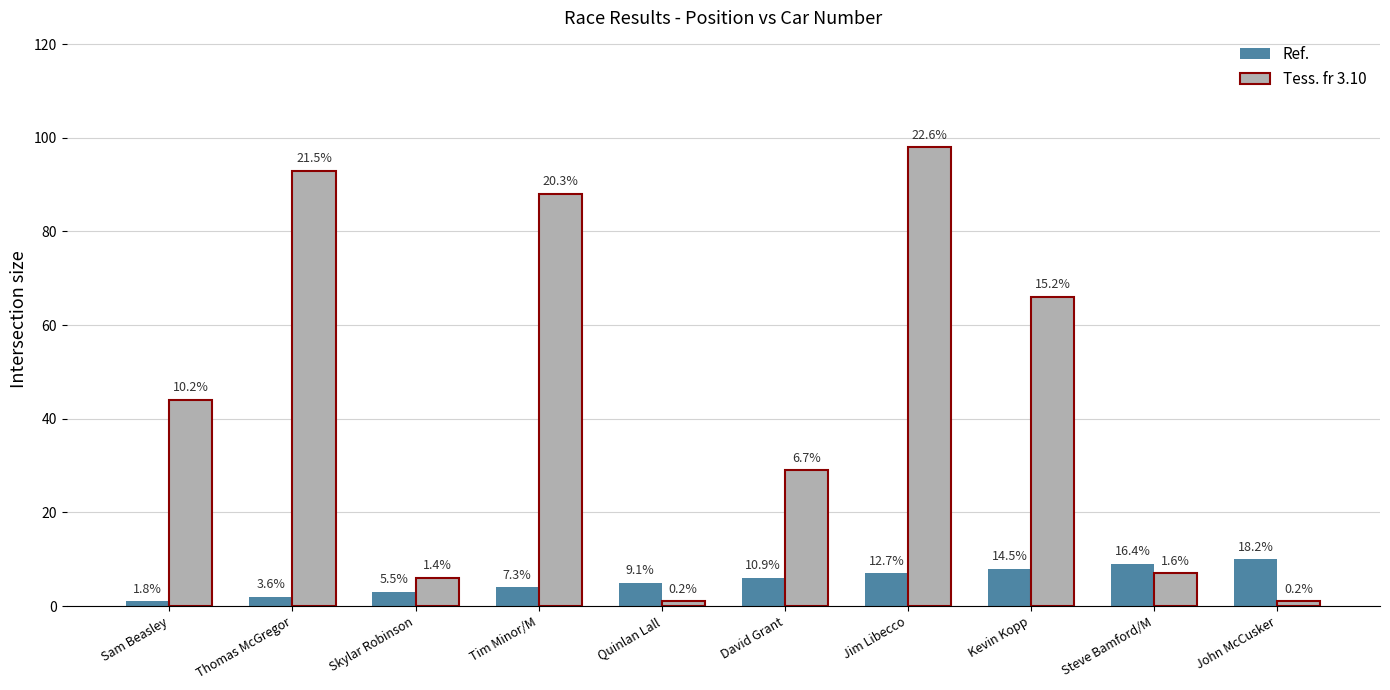

How many groups of bars are there?

10